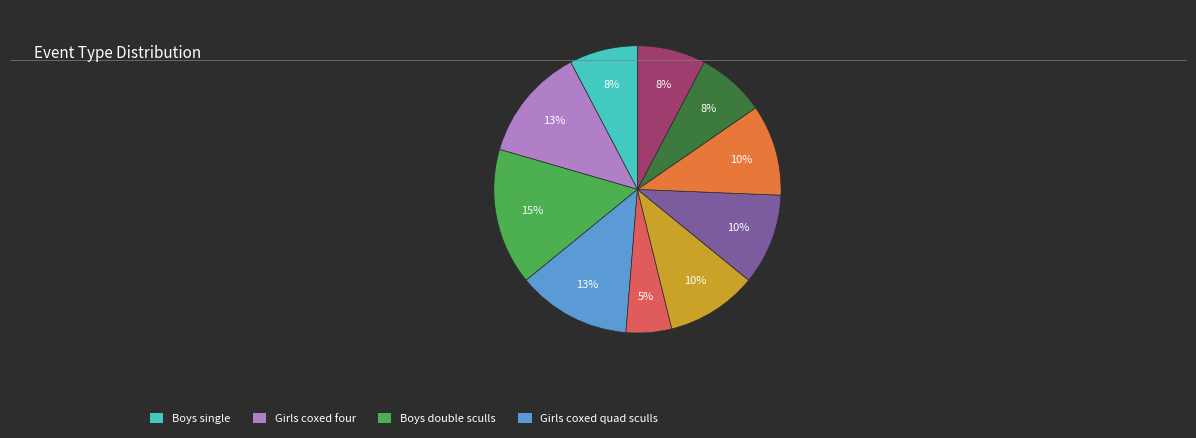

To the nearest percent, what is the average slice percentage?

10%